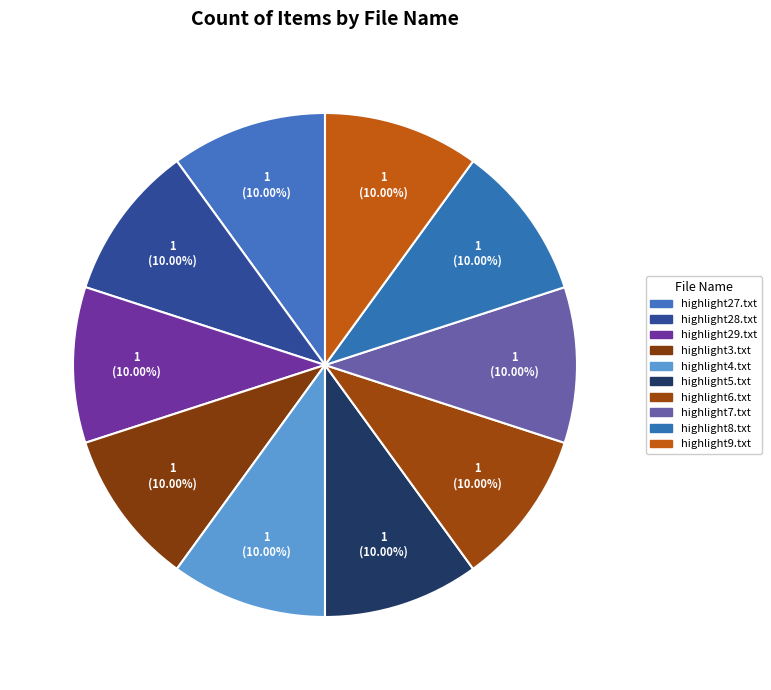

The highlight3.txt slice represents 10% of the pie. True or false?

True